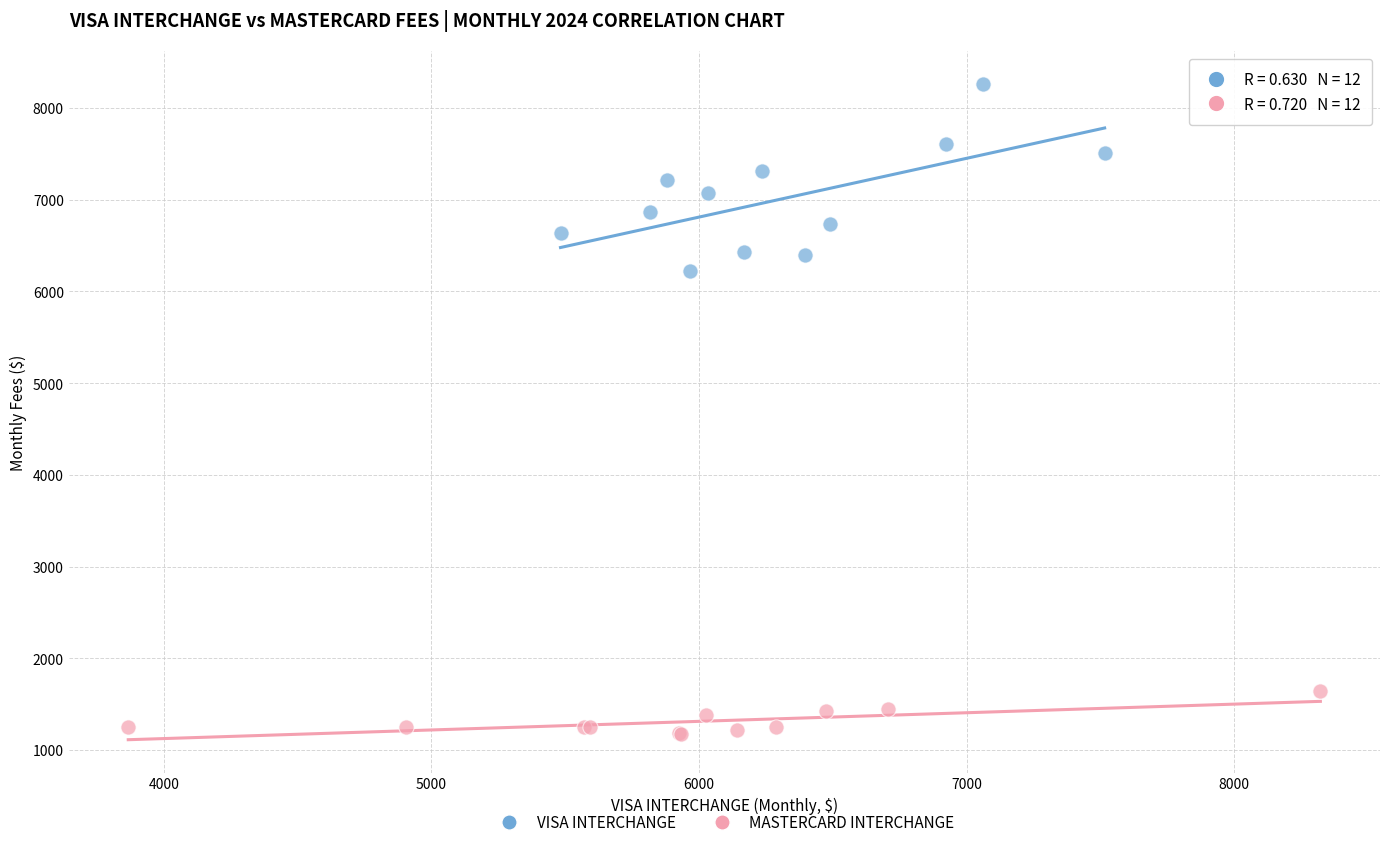

What are all the series names shown in the legend?

VISA INTERCHANGE, MASTERCARD INTERCHANGE